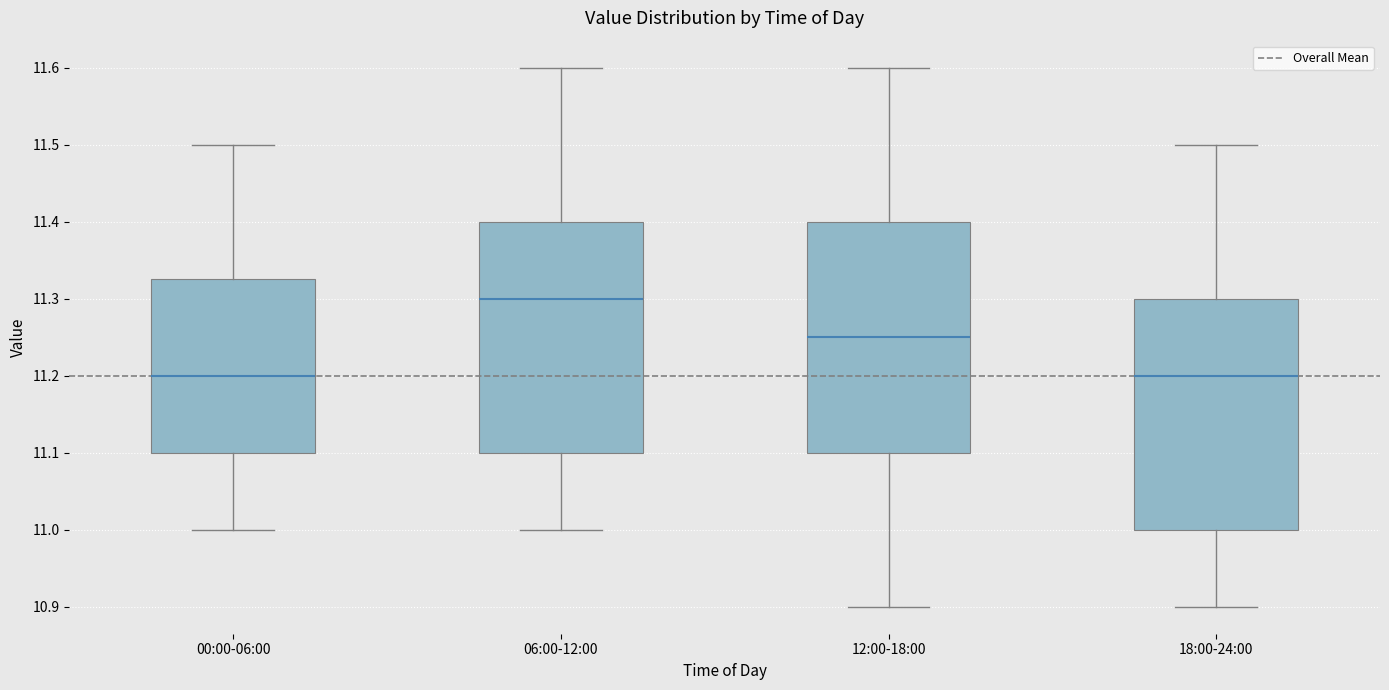

Where does the median line of the box for 06:00-12:00 sit on the y-axis? The values are not printed on the chart, so give them approximately, as read against the axis.

11.30